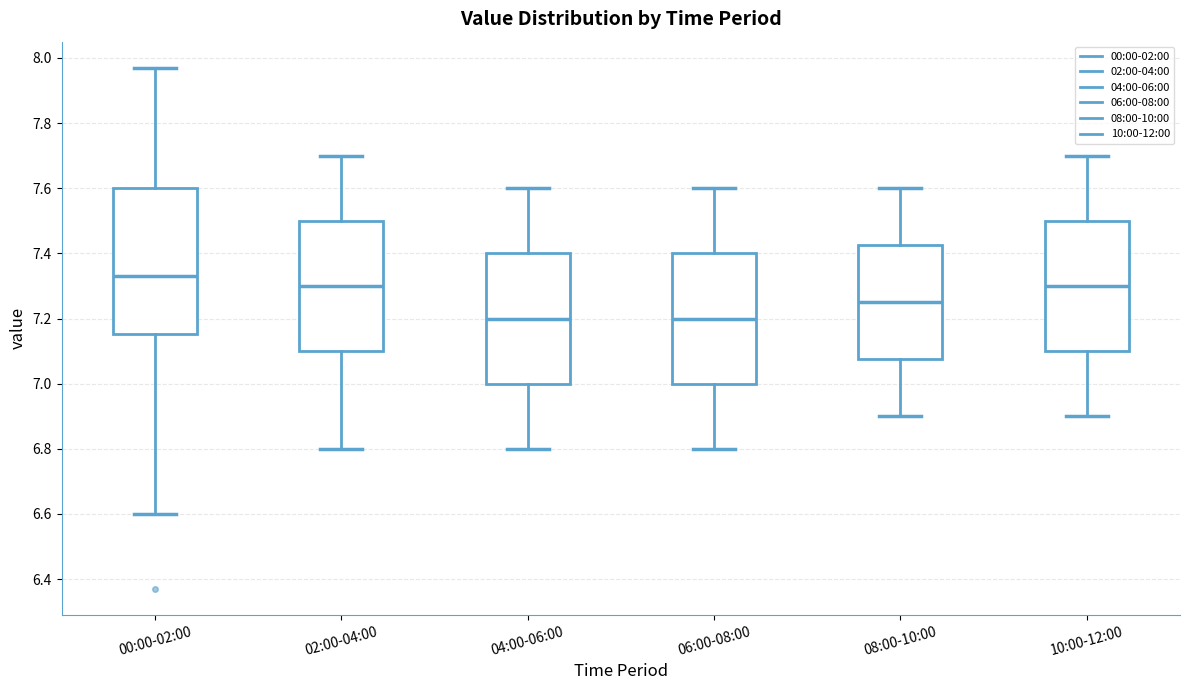

Where does the lower whisker of the box for 02:00-04:00 end on the y-axis? The values are not printed on the chart, so give them approximately, as read against the axis.

6.80